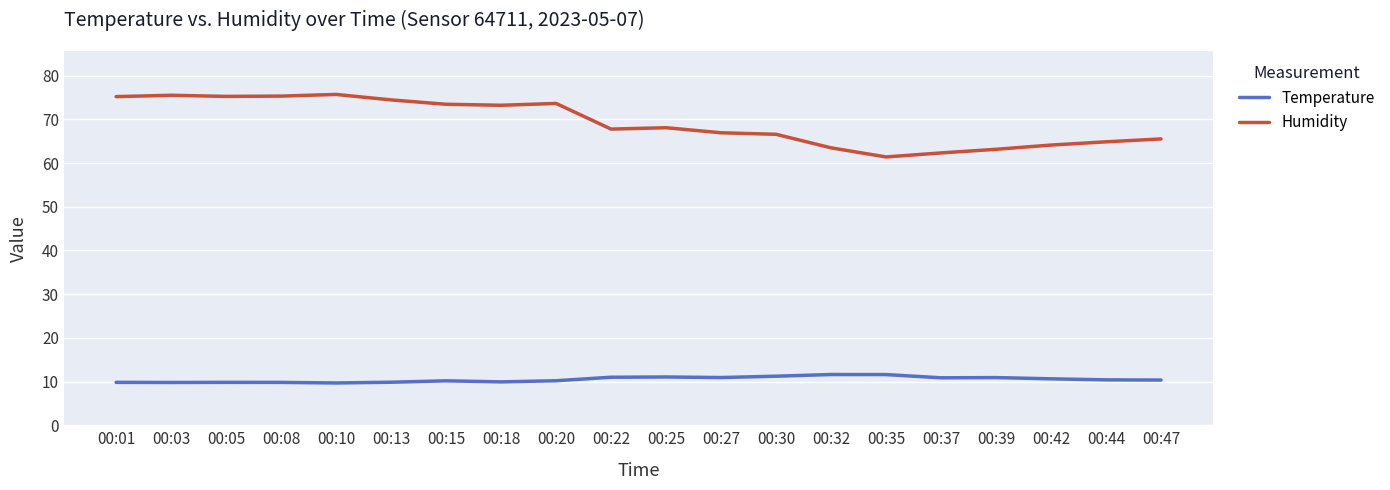

Which series has the largest total across all categories?

Humidity